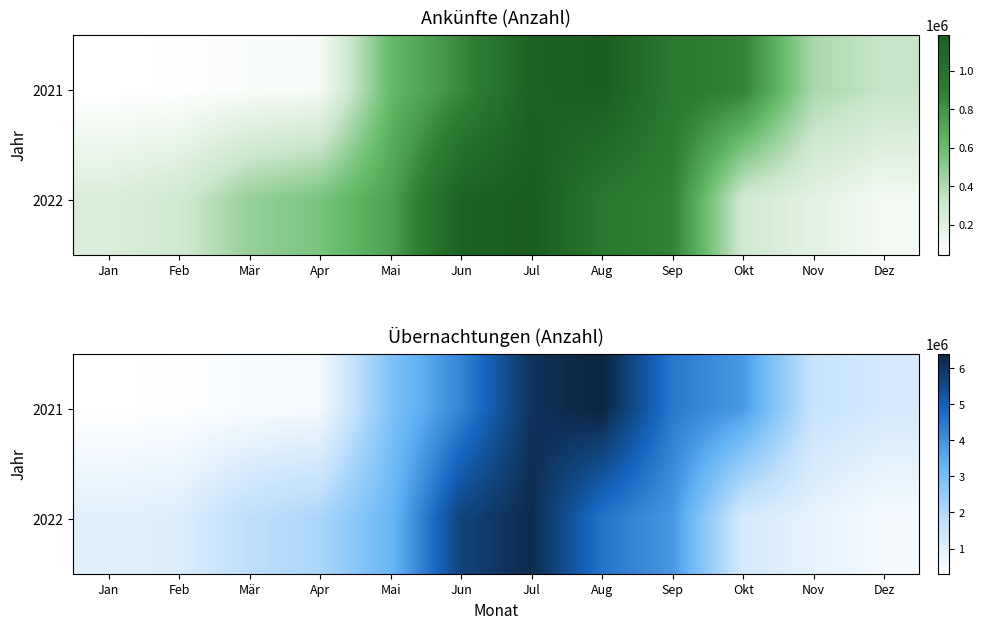

Which series changed the most between Jan and Jul?

2021